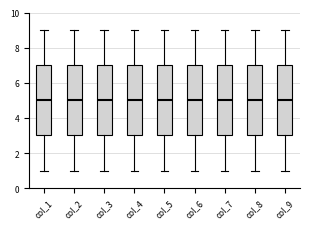

Reading left to right, transcribe this box plot: for each box, give where its median line is, the range the box spans, and where its two whiskers end, as read against the y-axis. The values are not printed on the chart, so give them approximately, as read against the axis.

col_1: median 5, box 3 to 7, whiskers 1 to 9
col_2: median 5, box 3 to 7, whiskers 1 to 9
col_3: median 5, box 3 to 7, whiskers 1 to 9
col_4: median 5, box 3 to 7, whiskers 1 to 9
col_5: median 5, box 3 to 7, whiskers 1 to 9
col_6: median 5, box 3 to 7, whiskers 1 to 9
col_7: median 5, box 3 to 7, whiskers 1 to 9
col_8: median 5, box 3 to 7, whiskers 1 to 9
col_9: median 5, box 3 to 7, whiskers 1 to 9